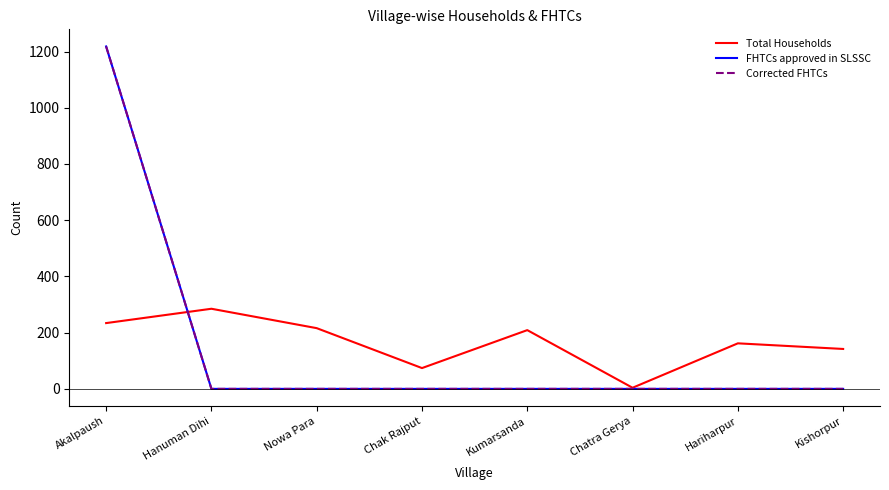

Is this an area chart (filled region under the line)?

No